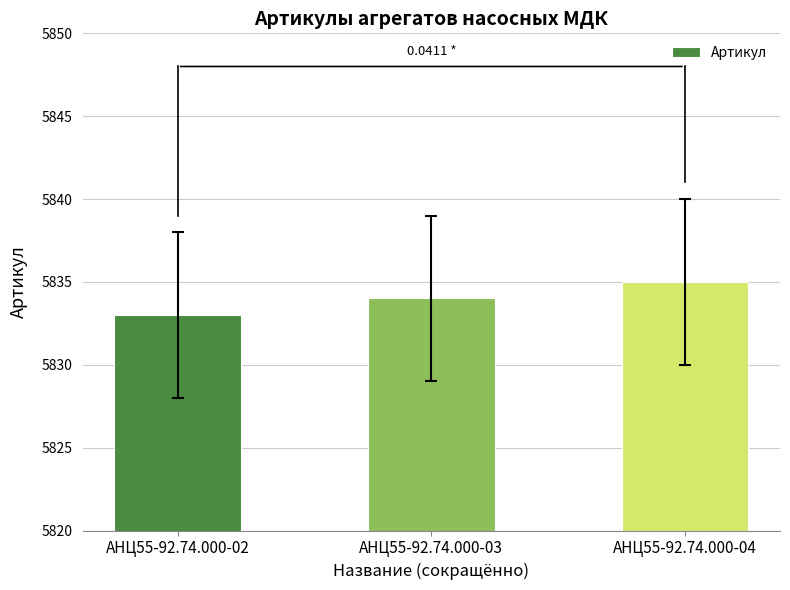

What is the value of the 2nd bar from the left?

5834